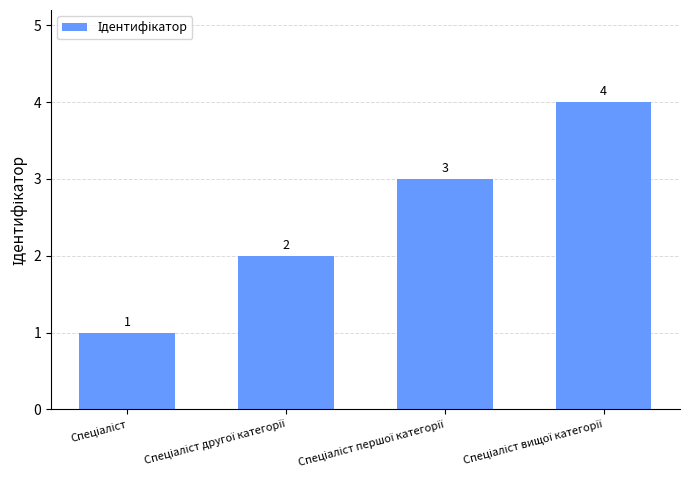

Count the values in the range 2 to 4.

3